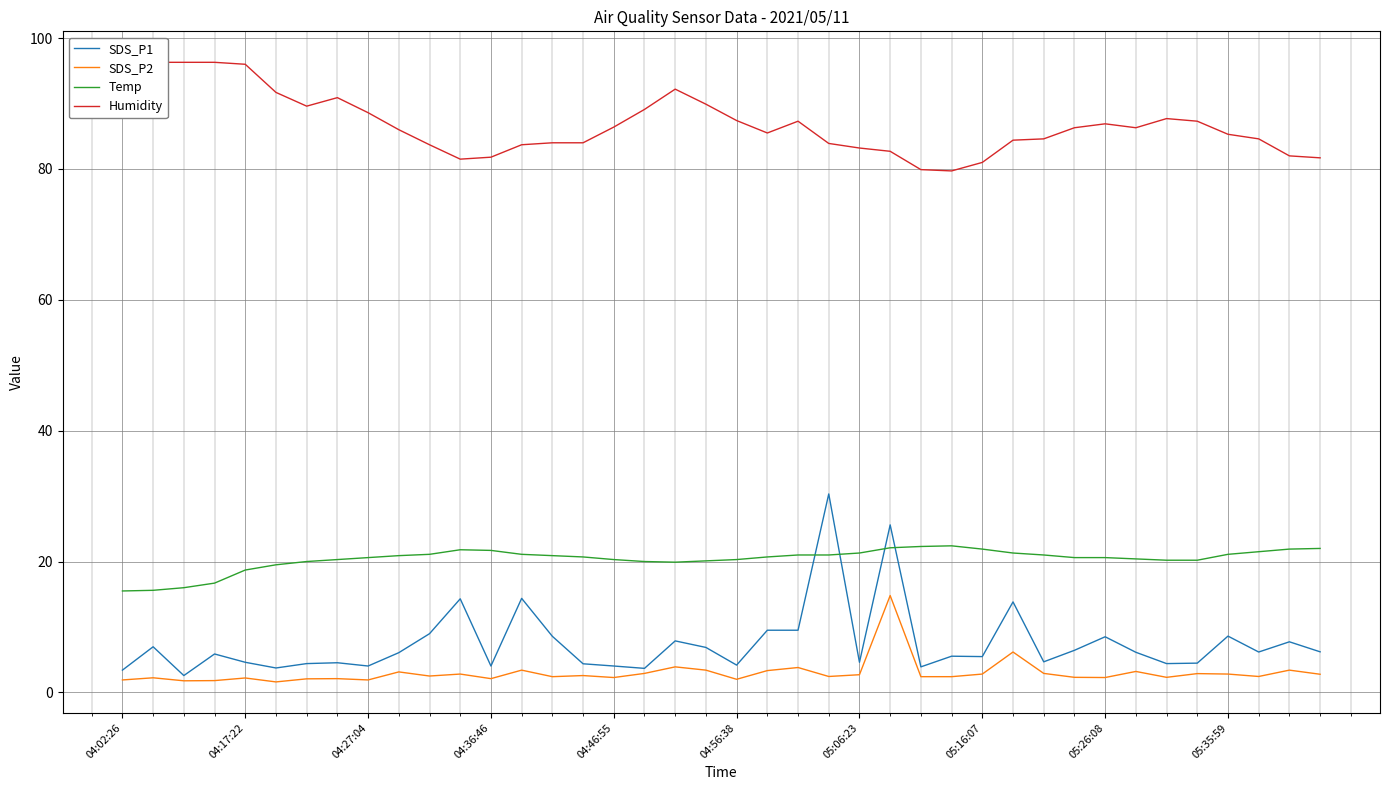

At which category does Temp reach its first local peak?

11